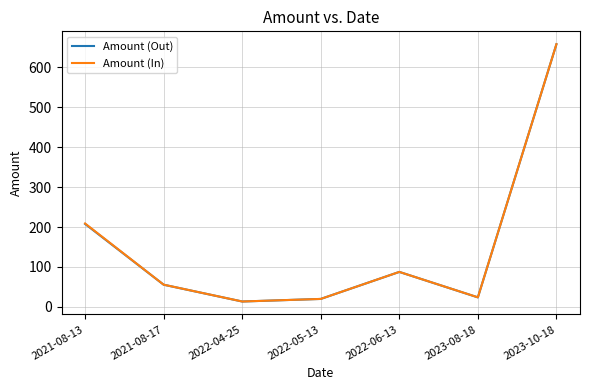

Reading left to right, transcribe all the data shown in this chart.

Amount (Out): 2021-08-13=207.9	2021-08-17=55.6	2022-04-25=13.5	2022-05-13=20.0	2022-06-13=87.7	2023-08-18=23.9	2023-10-18=658.2
Amount (In): 2021-08-13=209.0	2021-08-17=55.7	2022-04-25=13.6	2022-05-13=20.0	2022-06-13=87.7	2023-08-18=24.0	2023-10-18=658.2